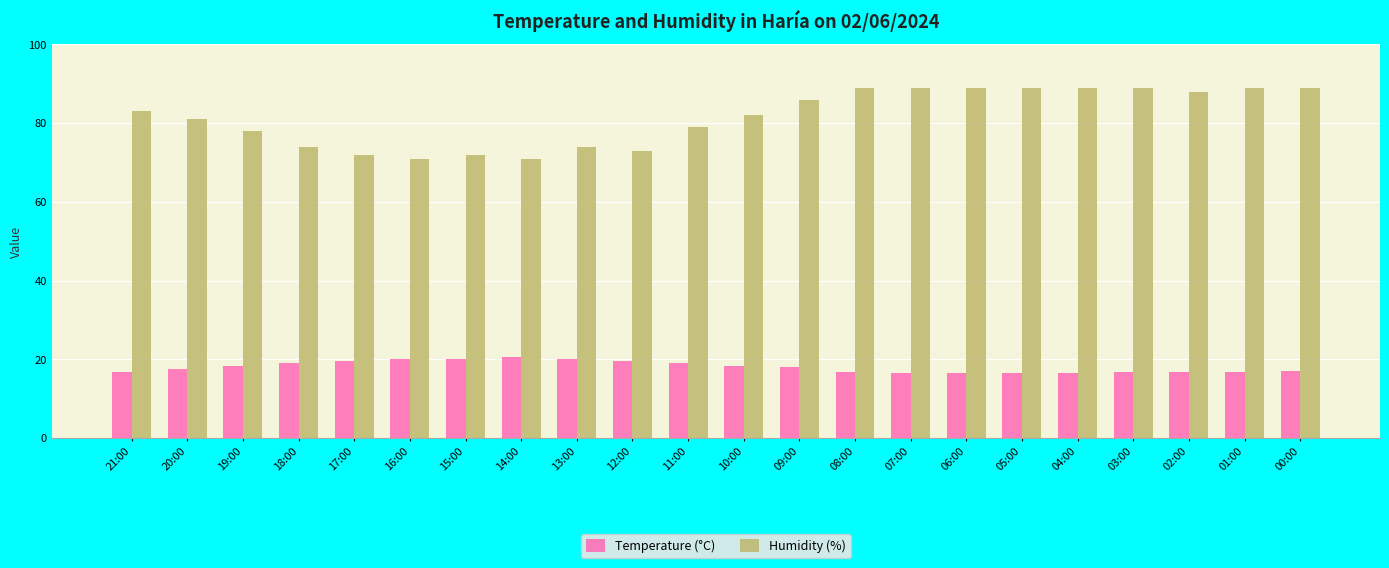

What is the total value across all series at 18:00?

93.2